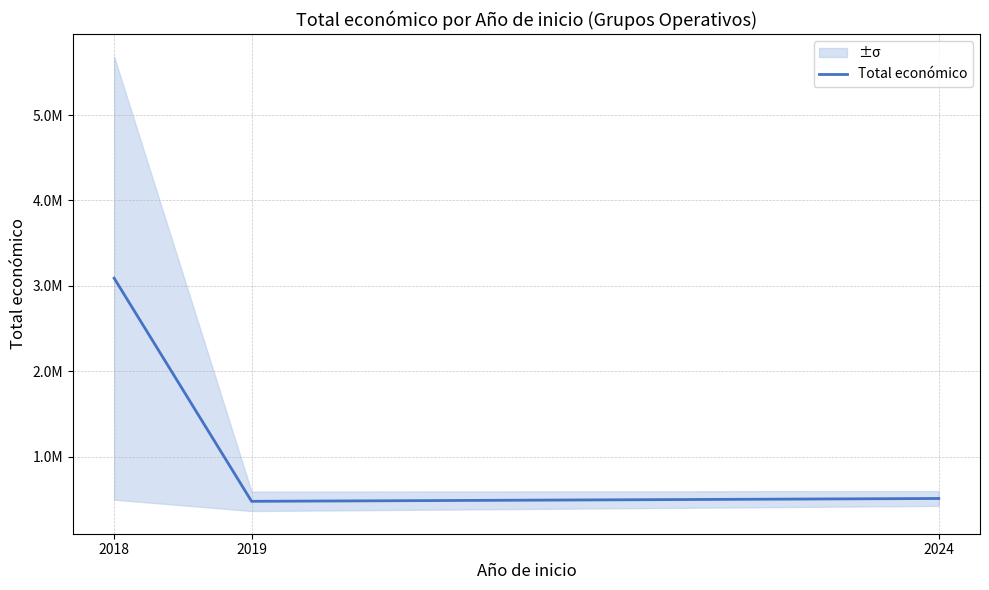

Approximately how many times larger is the value at 2024 compared to 2018?

0.2